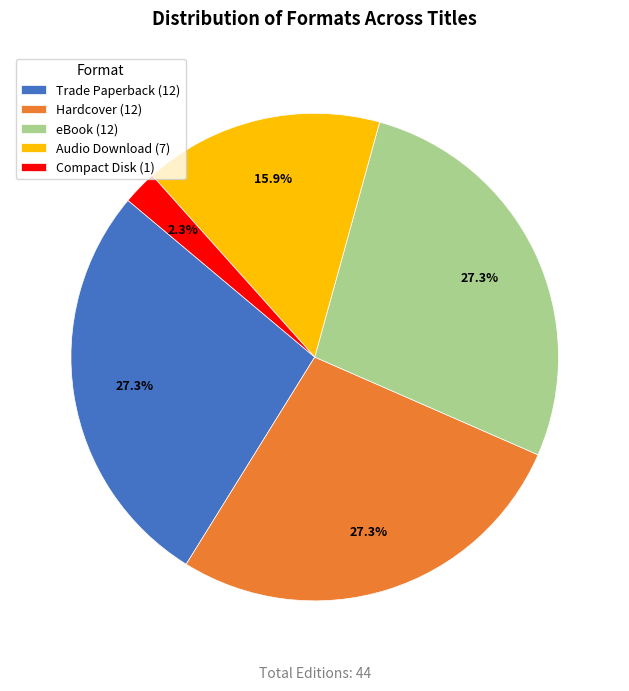

Is there any slice that represents more than half of the pie?

No